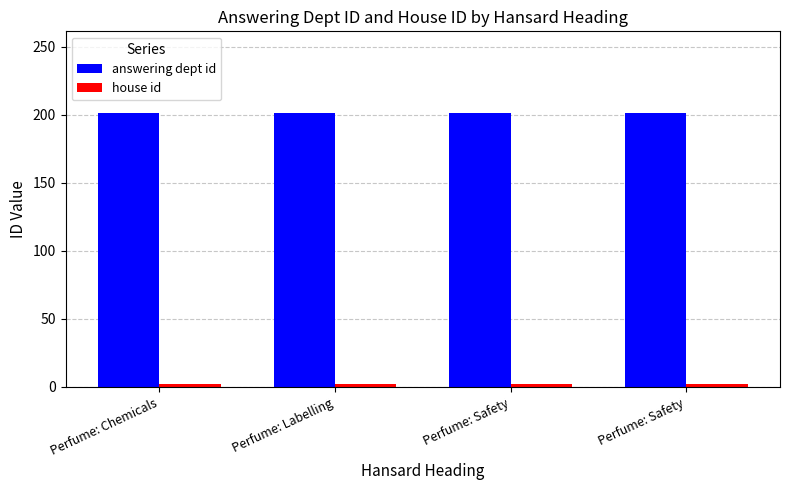

What value does the answering dept id series have at Perfume: Chemicals?

201